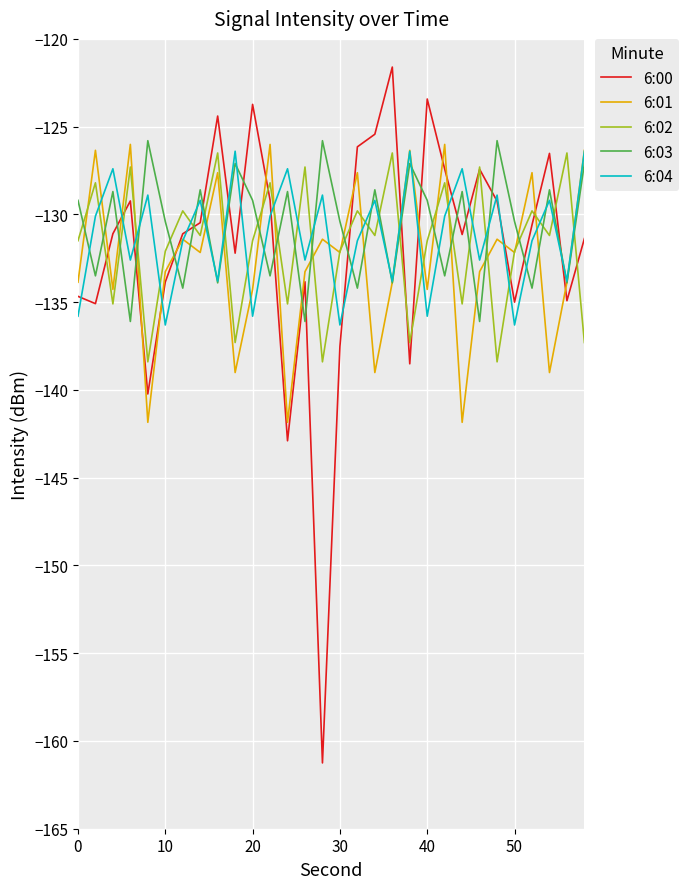

True or false: 6:02 and 6:03 intersect in this chart.

True